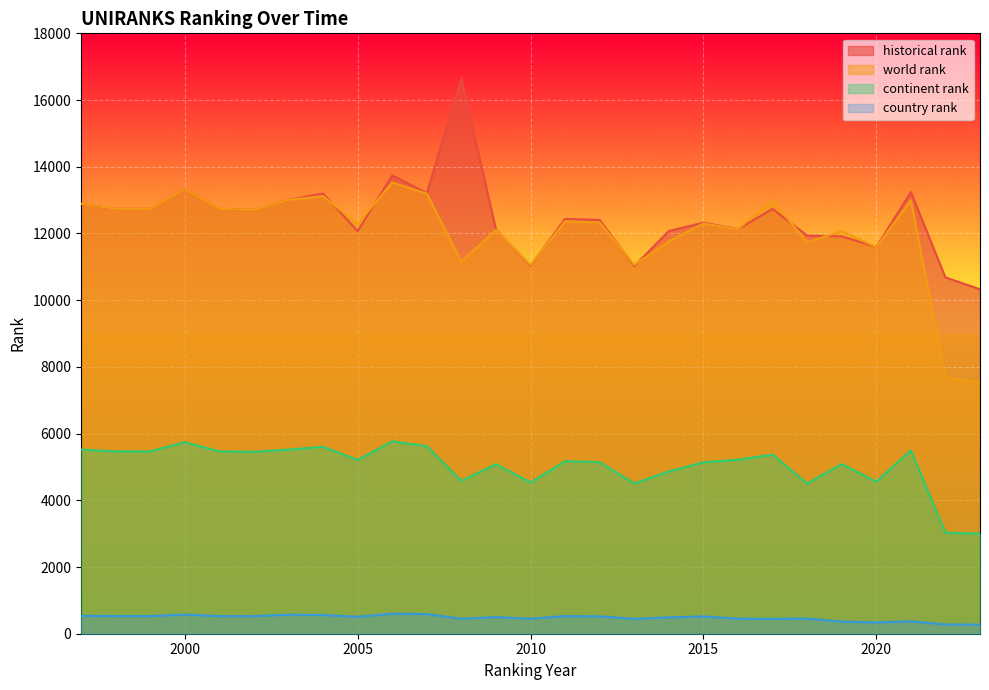

Which series changed the most between 2008 and 2021?

historical rank